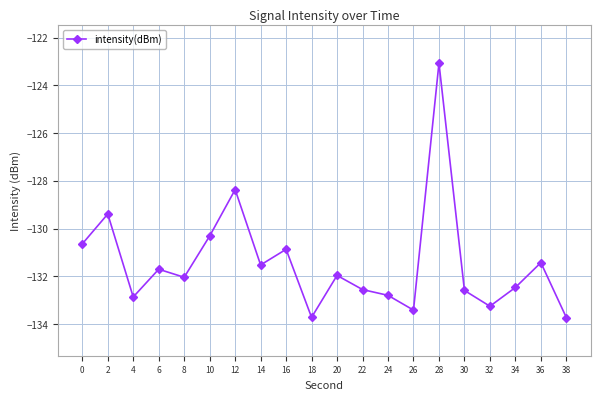

Count the number of values greater than -131.

6